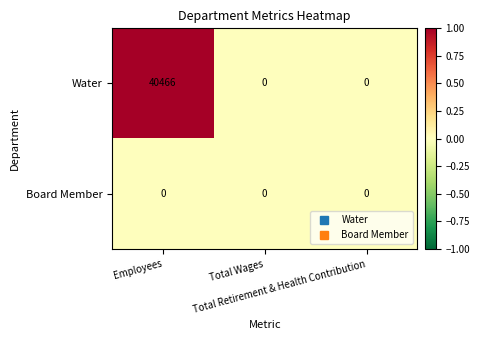

How many distinct data groups are displayed?

2